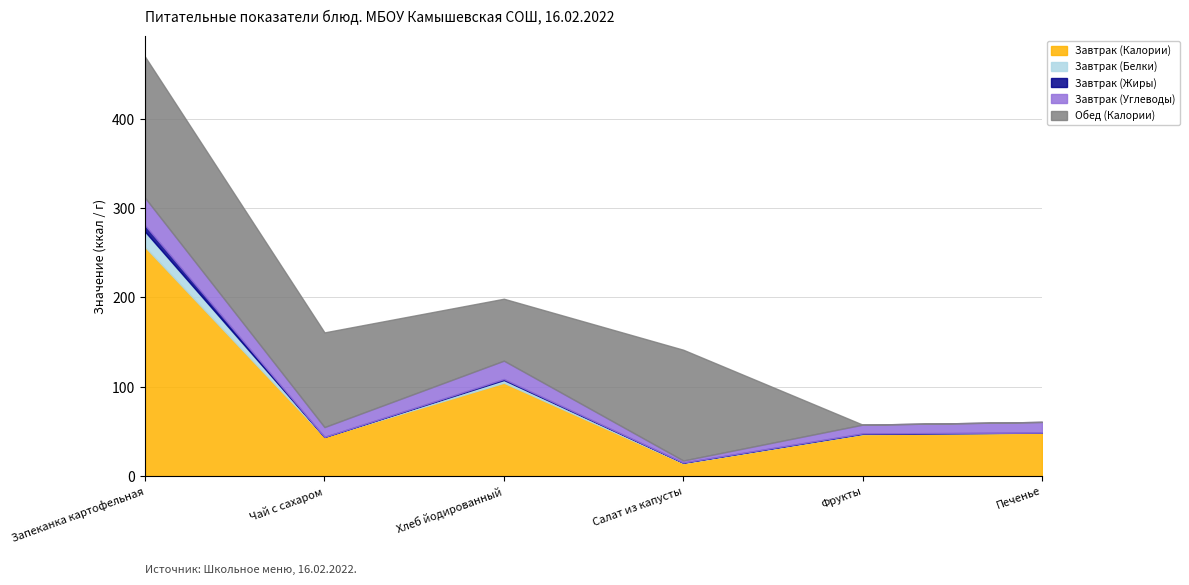

How many lines are shown in the chart?

5